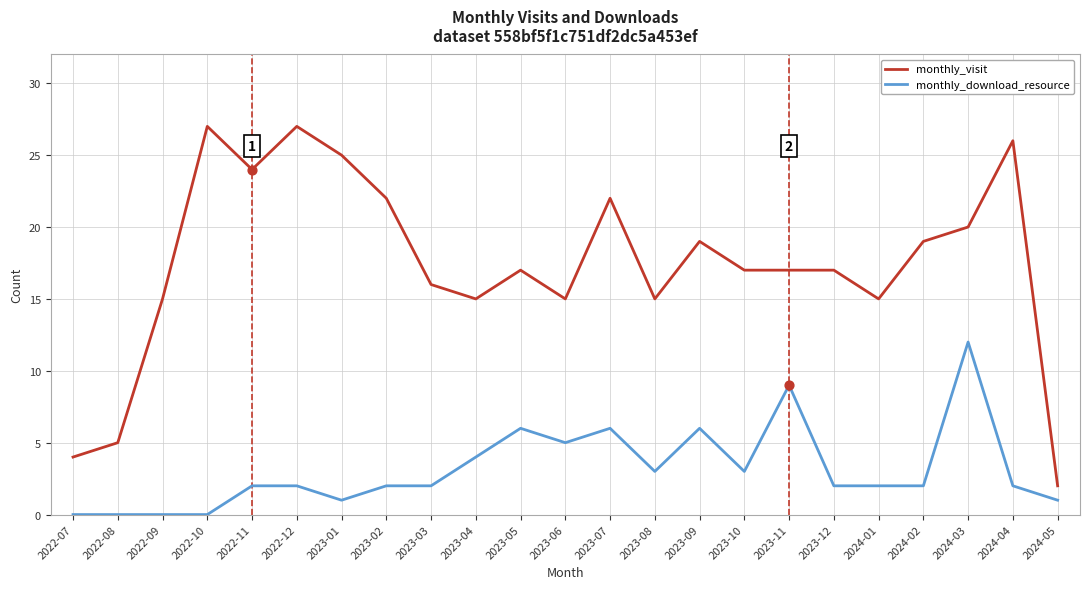

Is the value of monthly_visit at 2023-12 greater than the value of monthly_download_resource at 2023-12?

Yes